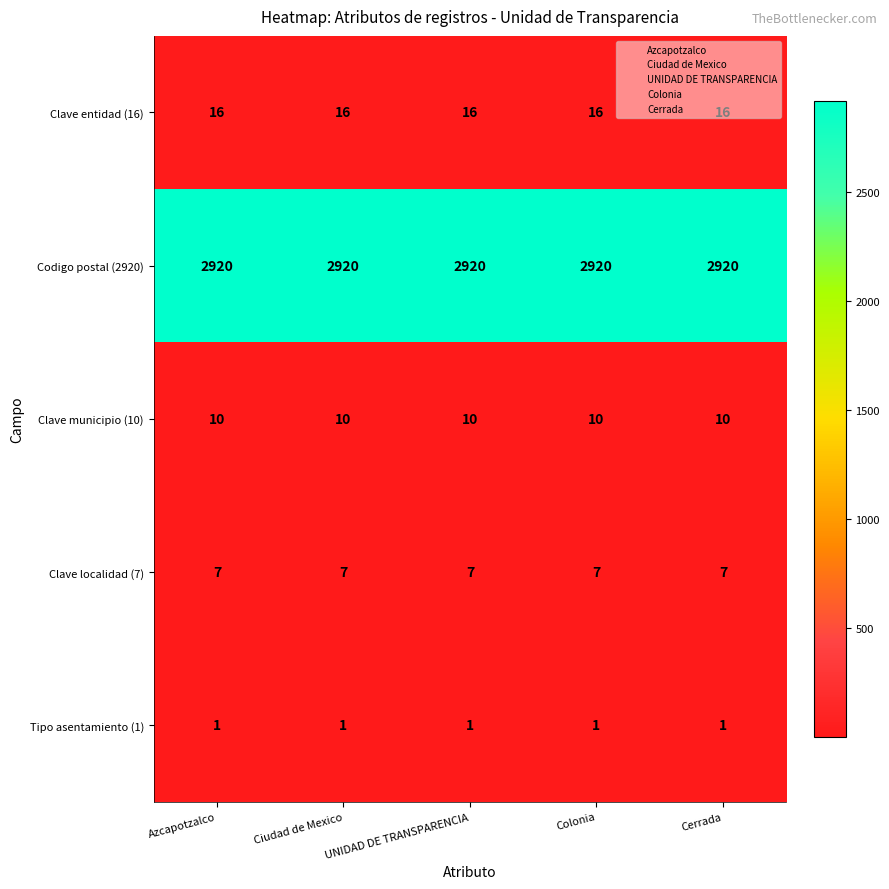

What is the spread (max minus min) of values at Colonia?

2919